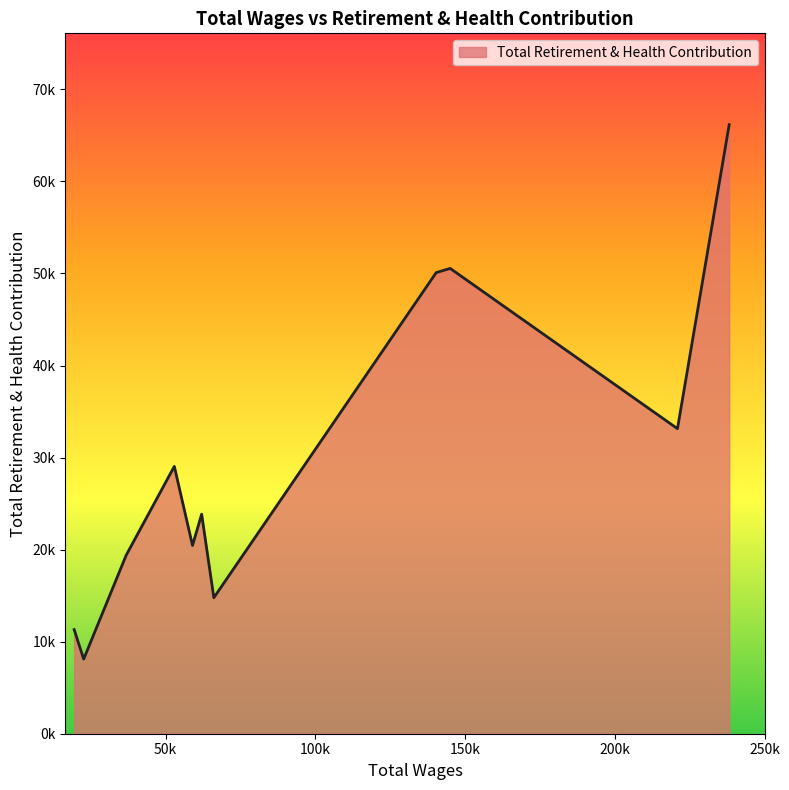

What is the sum of all values?

326887